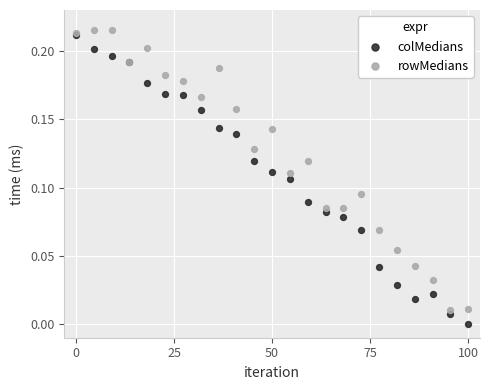

Which series has the largest Y range (max minus min)?

colMedians